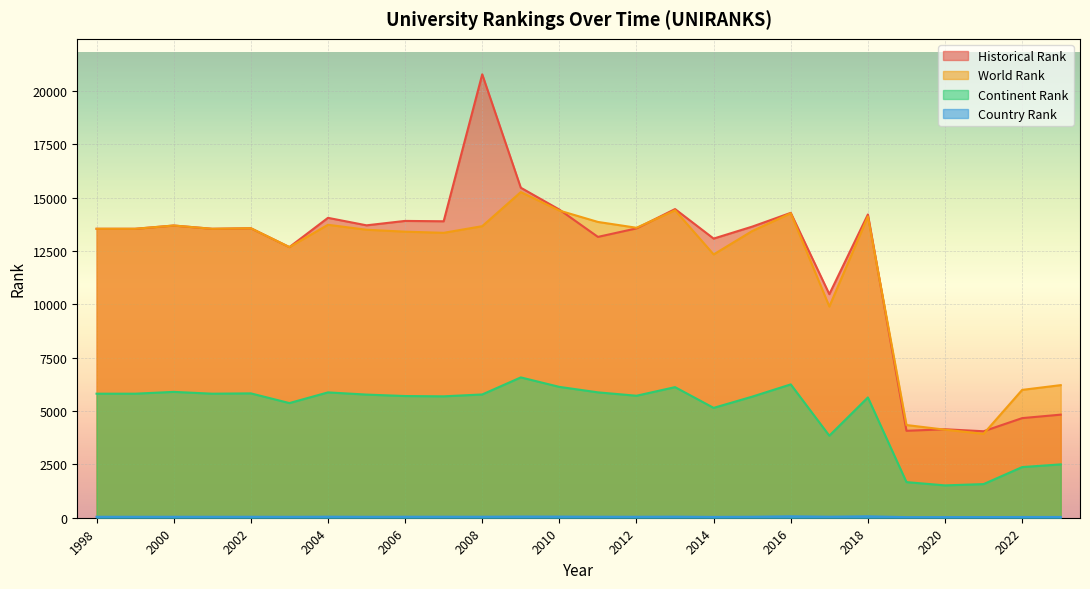

Between 2015 and 2009, which is larger?

2009